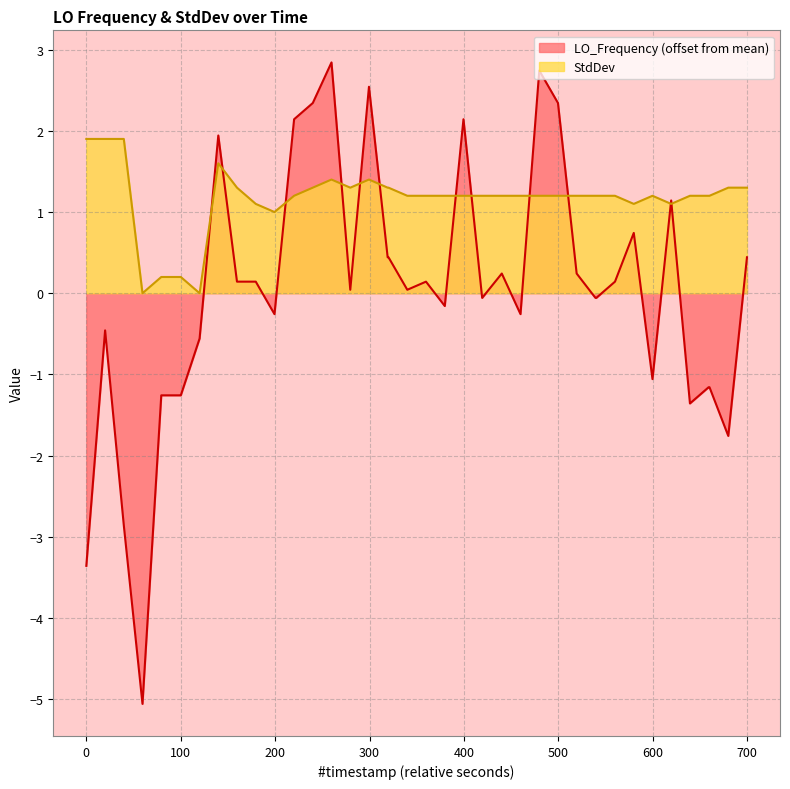

Does the chart have visible grid lines?

Yes